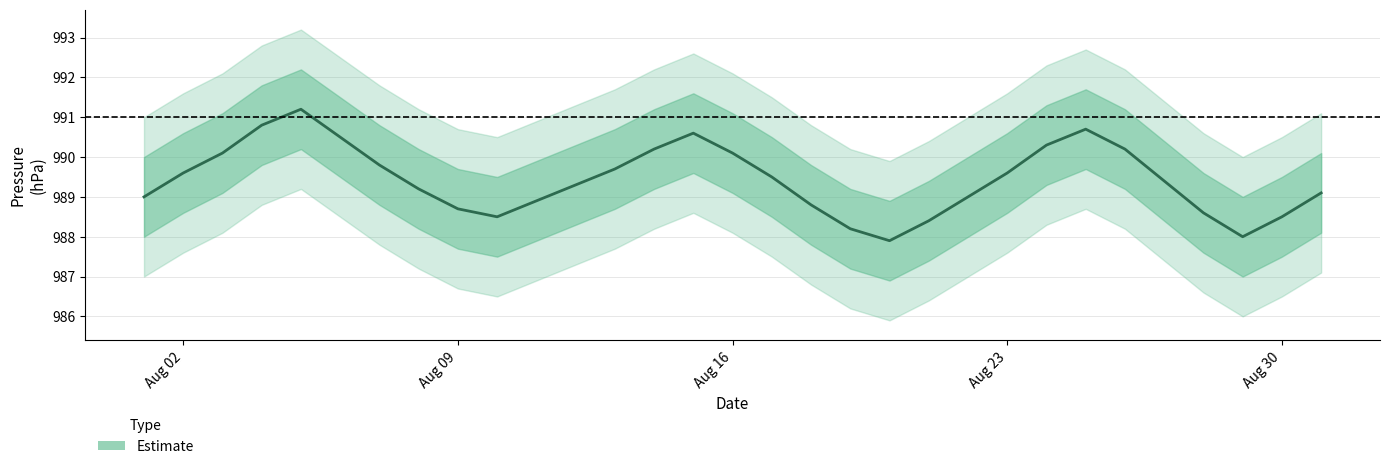

How many lines are shown in the chart?

1